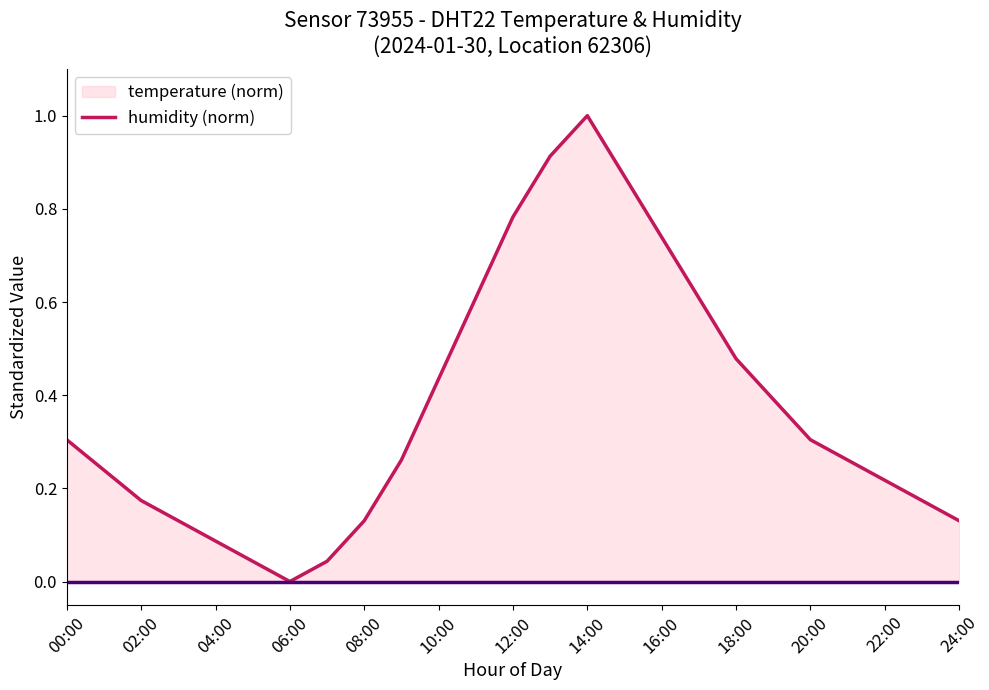

What is the label of the 19th point from the left?

18:00